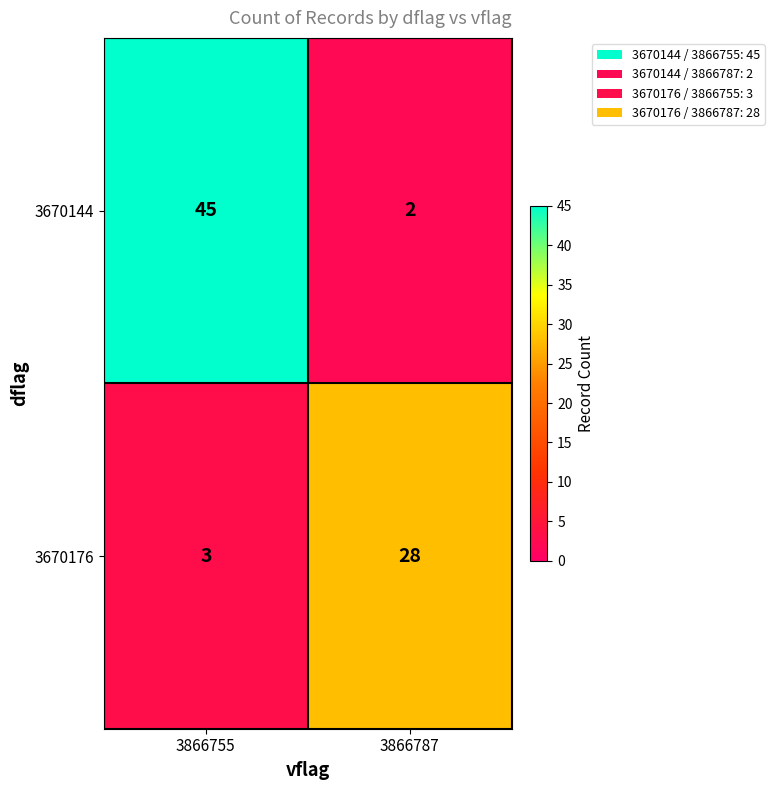

Which series has the largest total across all categories?

3670144